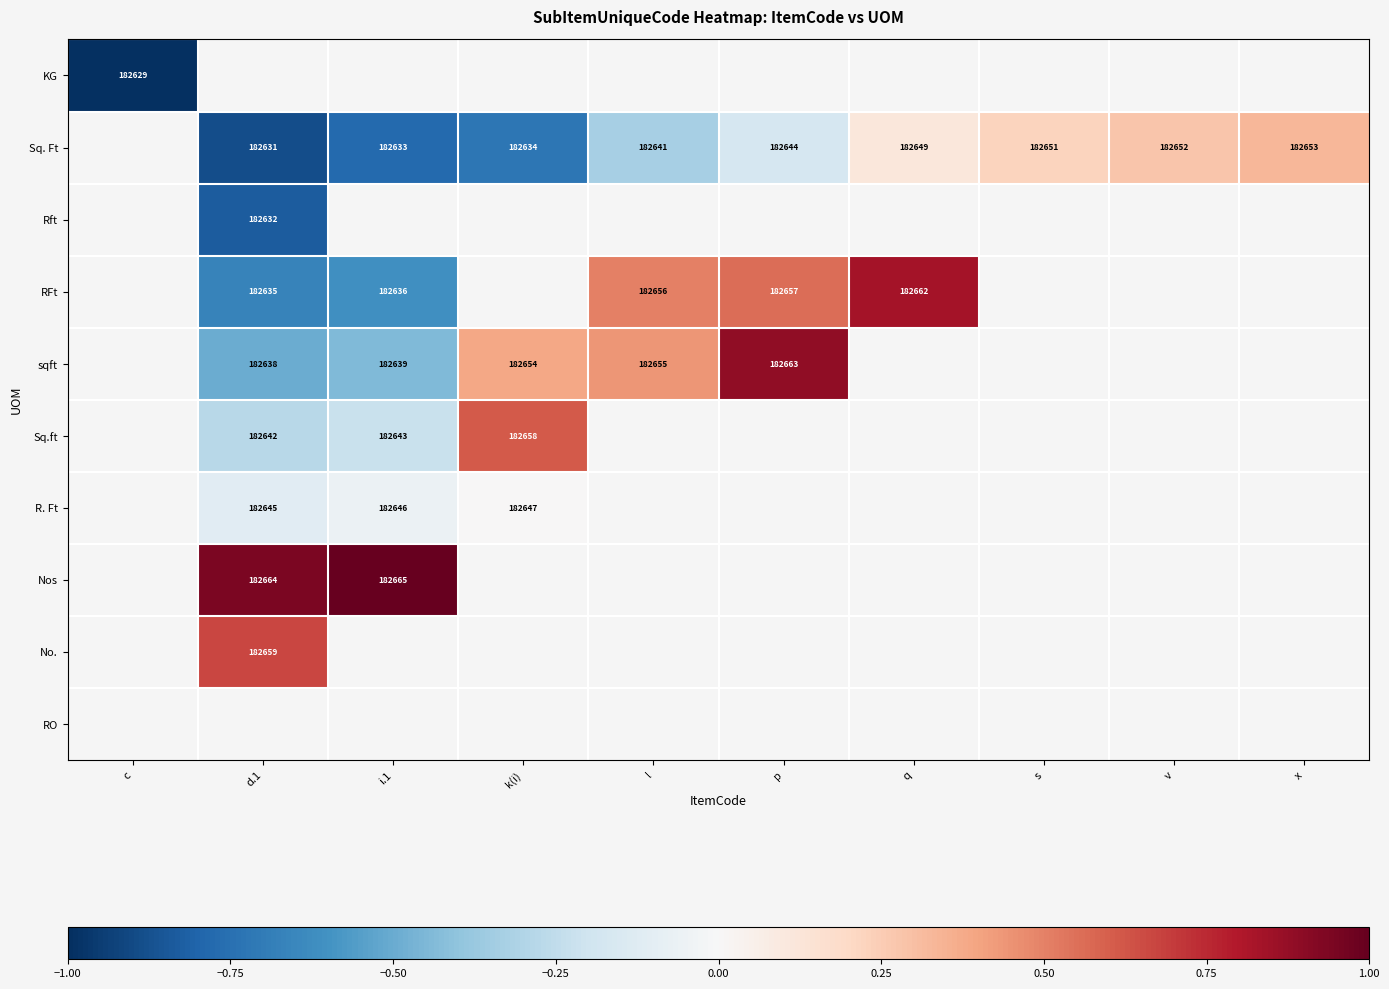

What is the sum of the Sq. Ft values at i.1 and v?

365285